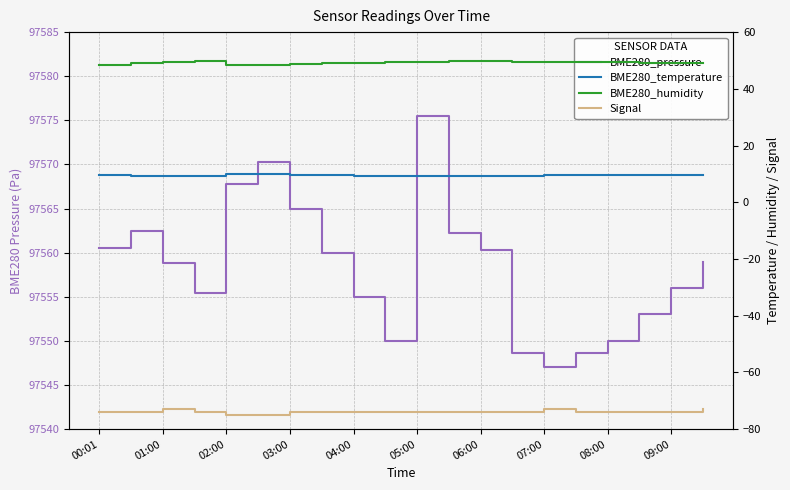

Between 14 and 15, which series saw the biggest shift?

BME280_pressure